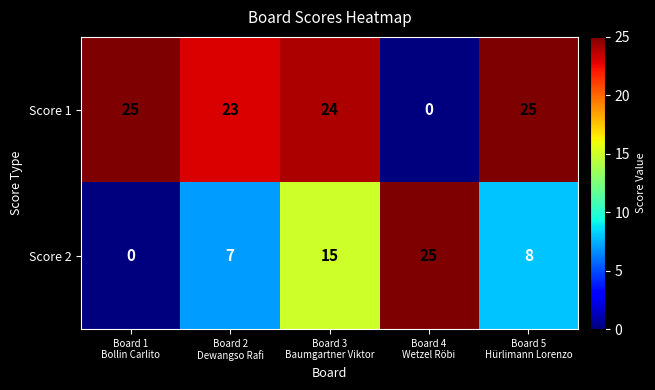

What is the highest value of the Score 2 series?

25